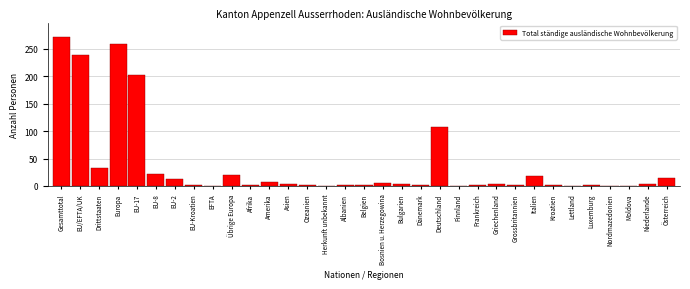

Which has a higher value, Bosnien u. Herzegowina or Europa?

Europa